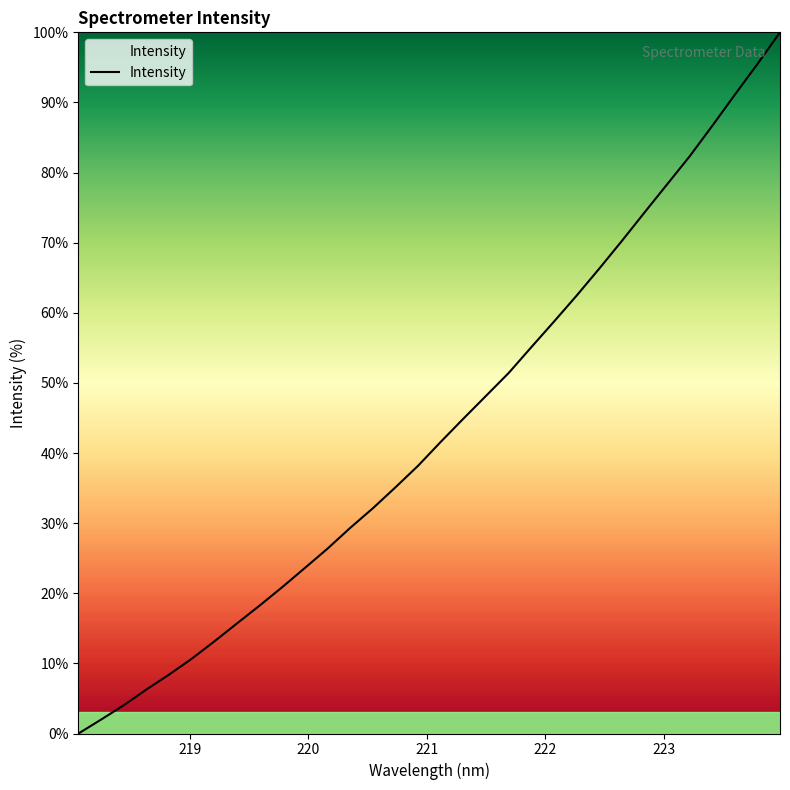

What is the maximum value shown in the chart?

100.0